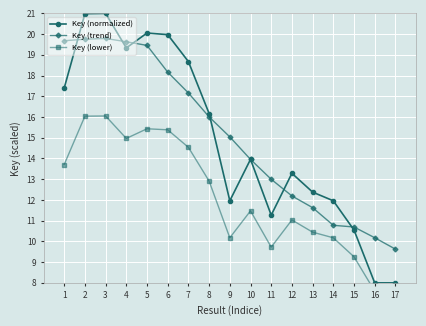

Reading right to left, what are all the values shown in this chart?

Key (normalized): 8.0	8.0	10.5	12.0	12.4	13.3	11.3	14.0	12.0	16.2	18.7	20.0	20.1	19.3	21.0	21.0	17.4
Key (trend): 9.6	10.2	10.7	10.8	11.6	12.2	13.0	14.0	15.0	16.0	17.2	18.2	19.5	19.6	19.8	19.8	19.7
Key (lower): 7.6	7.6	9.3	10.2	10.4	11.0	9.7	11.5	10.2	12.9	14.5	15.4	15.4	15.0	16.1	16.0	13.7